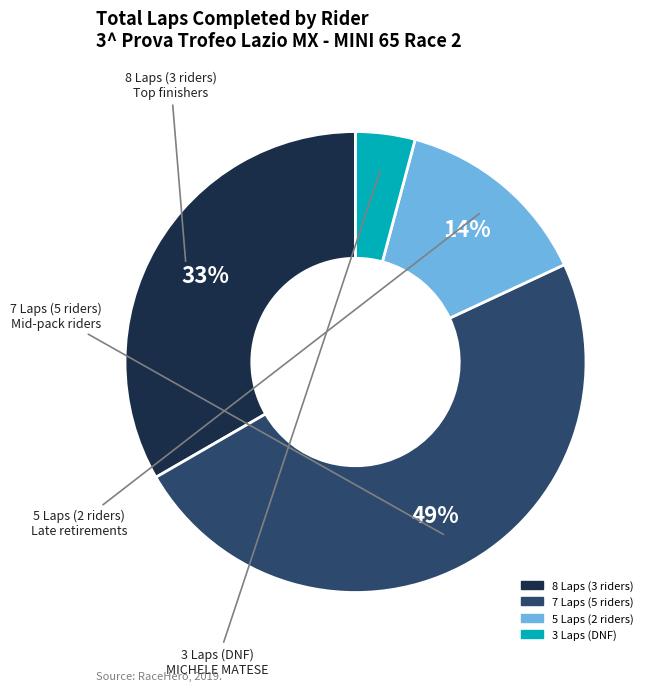

Is there any slice that represents more than half of the pie?

No